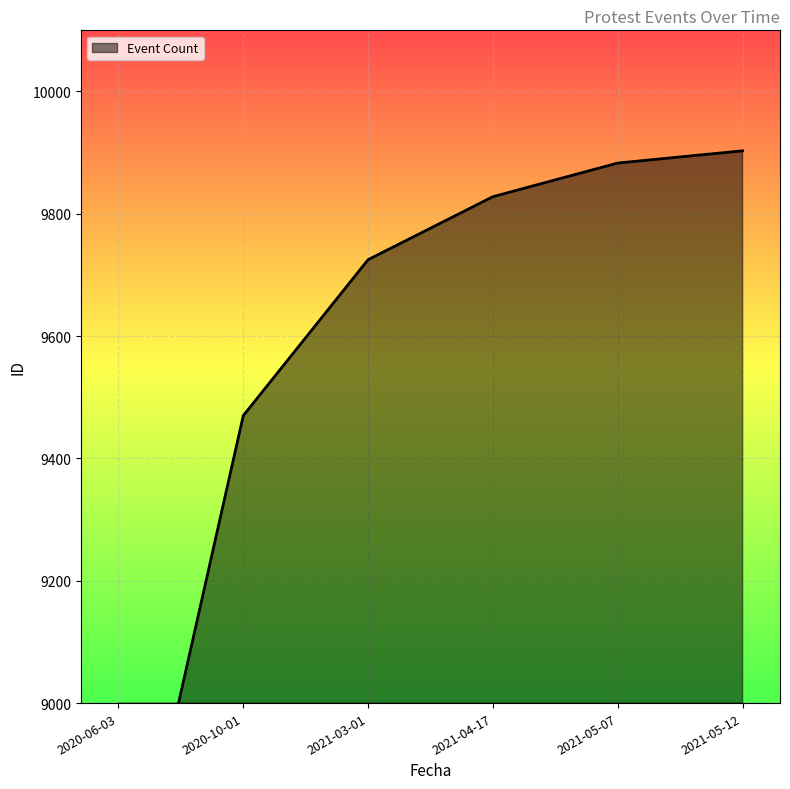

Which has a higher value, 2021-04-17 or 2021-03-01?

2021-04-17